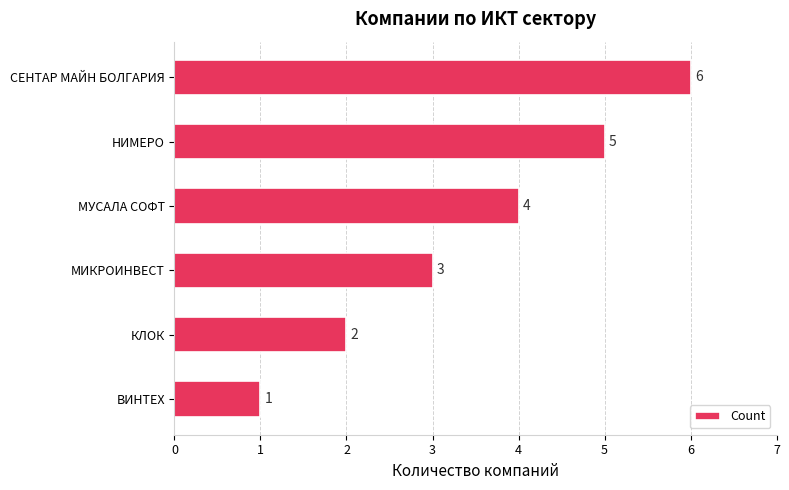

What is the greatest value displayed?

6